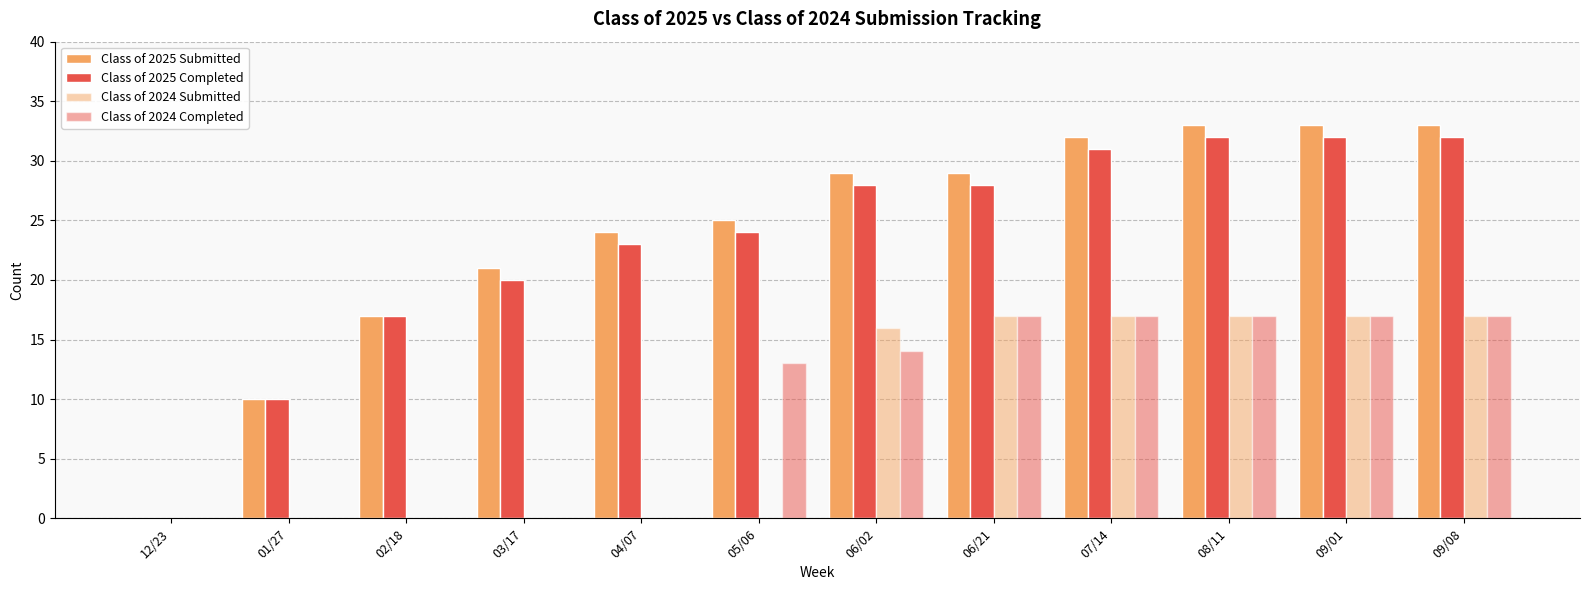

Between 01/27 and 08/11, which series saw the biggest shift?

Class of 2025 Submitted